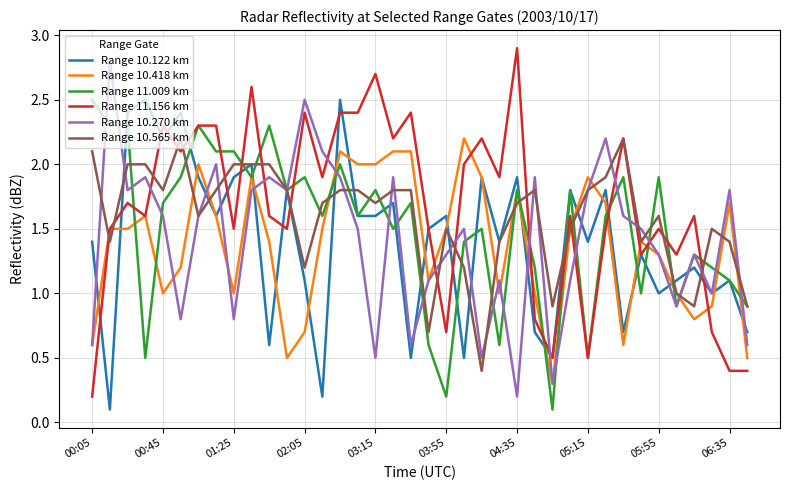

Which series has the widest spread of values?

Range 11.156 km